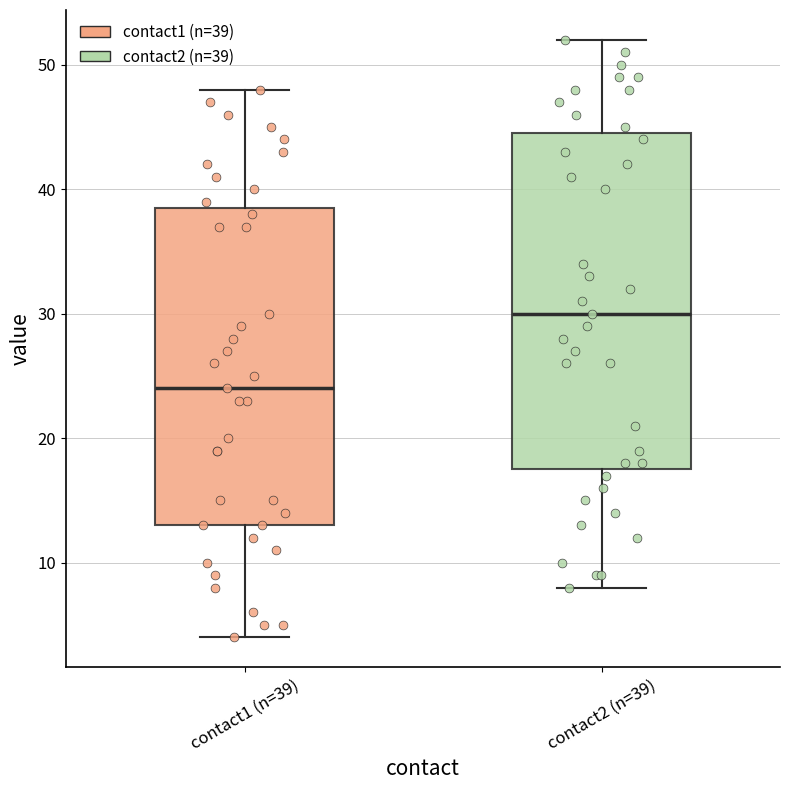

Where does the lower whisker of the box for contact2 (n=39) end on the y-axis? The values are not printed on the chart, so give them approximately, as read against the axis.

8